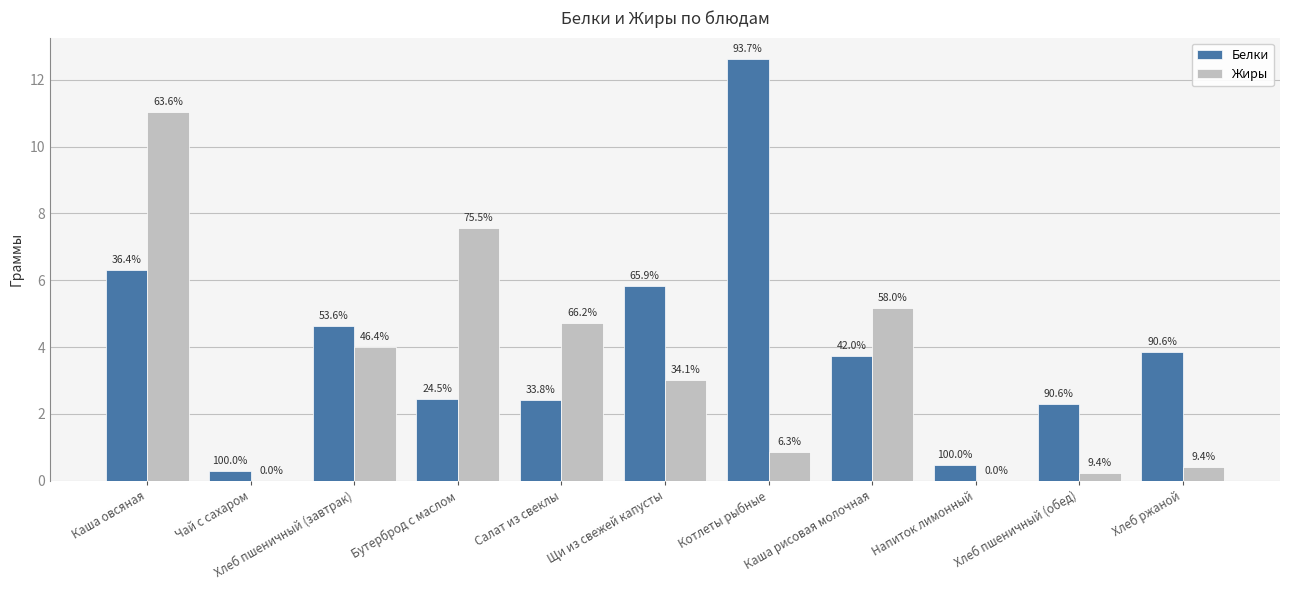

Reading left to right, list all the values displayed in this chart.

Белки: 6.3	0.3	4.6	2.5	2.4	5.8	12.6	3.7	0.5	2.3	3.9
Жиры: 11.0	0.0	4.0	7.5	4.7	3.0	0.8	5.2	0.0	0.2	0.4